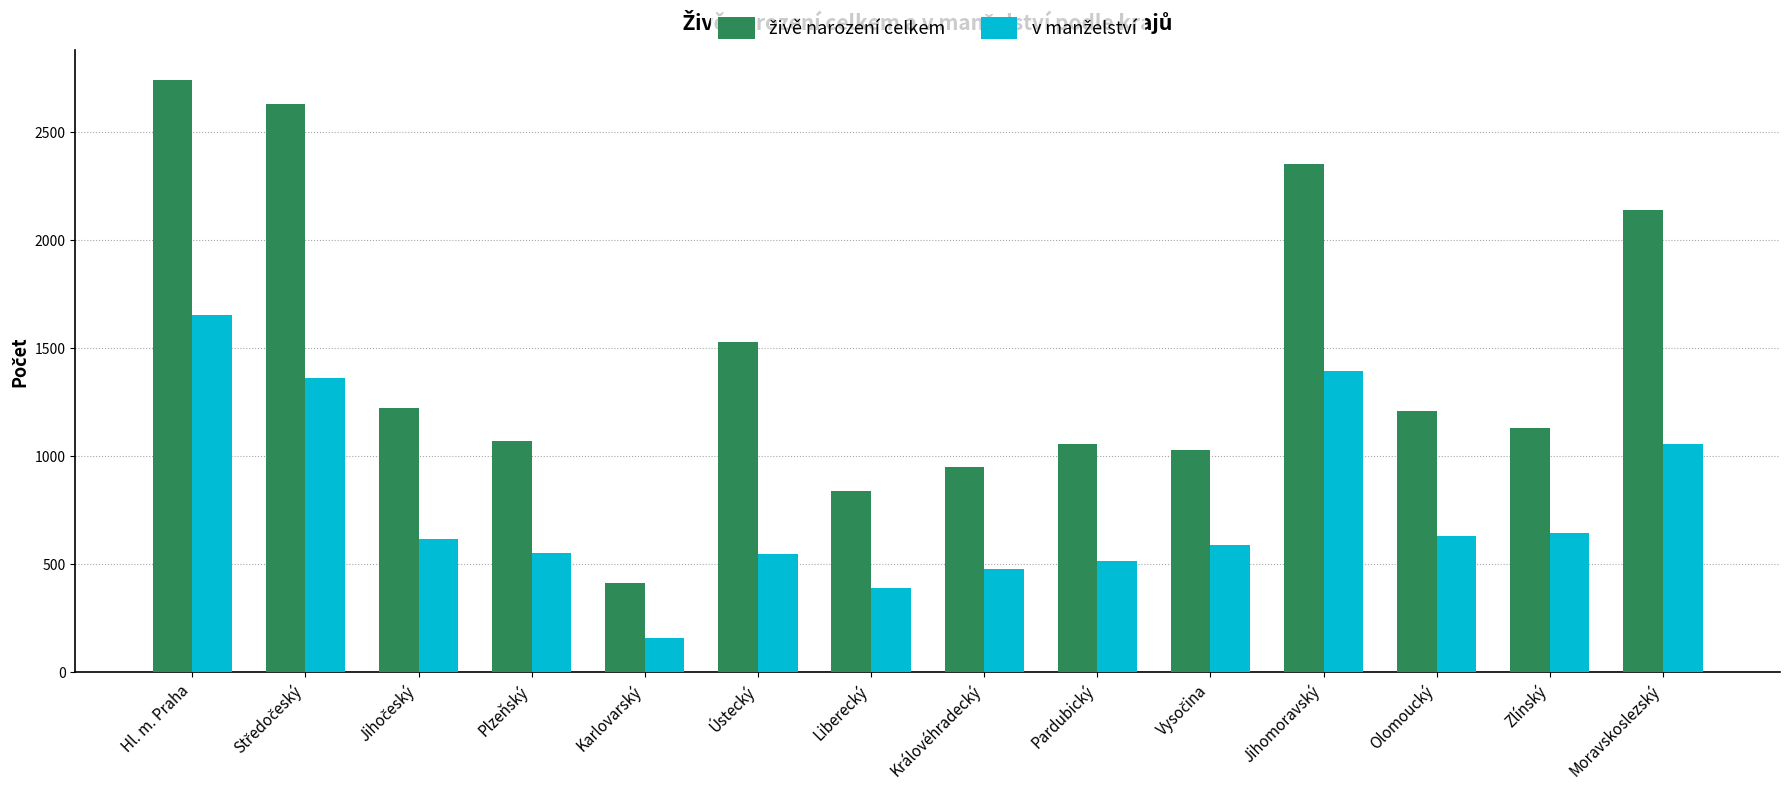

What is the maximum value shown in the chart?

2739